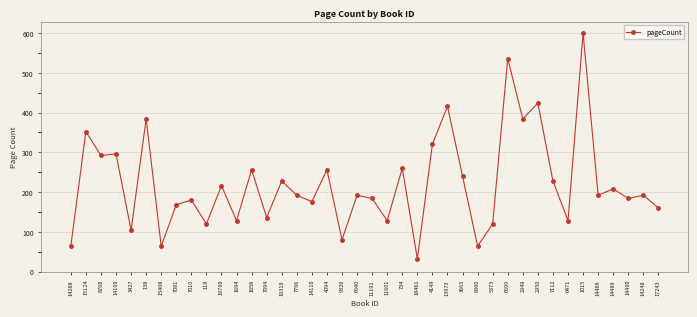

Reading left to right, list all the values displayed in this chart.

14288=64	15124=352	8768=292	14109=296	3427=104	138=384	15408=64	7081=168	7010=180	118=120	19790=216	1694=128	1658=256	7094=136	19319=228	7766=192	14110=176	4094=256	9320=80	6640=192	11191=184	11601=128	734=260	18461=32	4149=320	13973=416	3663=240	8360=64	5373=120	6699=536	2949=384	2950=424	7112=228	6471=128	1015=600	14488=192	14489=208	14490=184	14248=192	17243=160